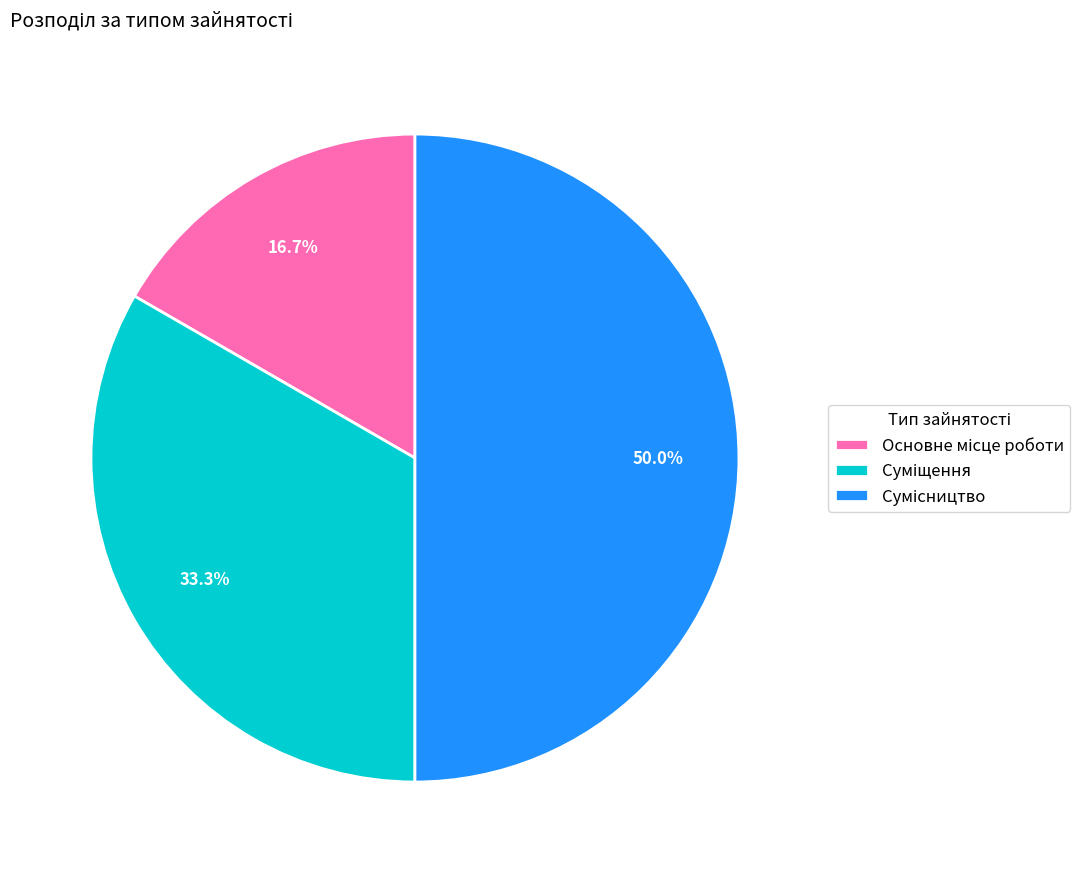

What is the change in value from Основне місце роботи to Сумісництво?

+2